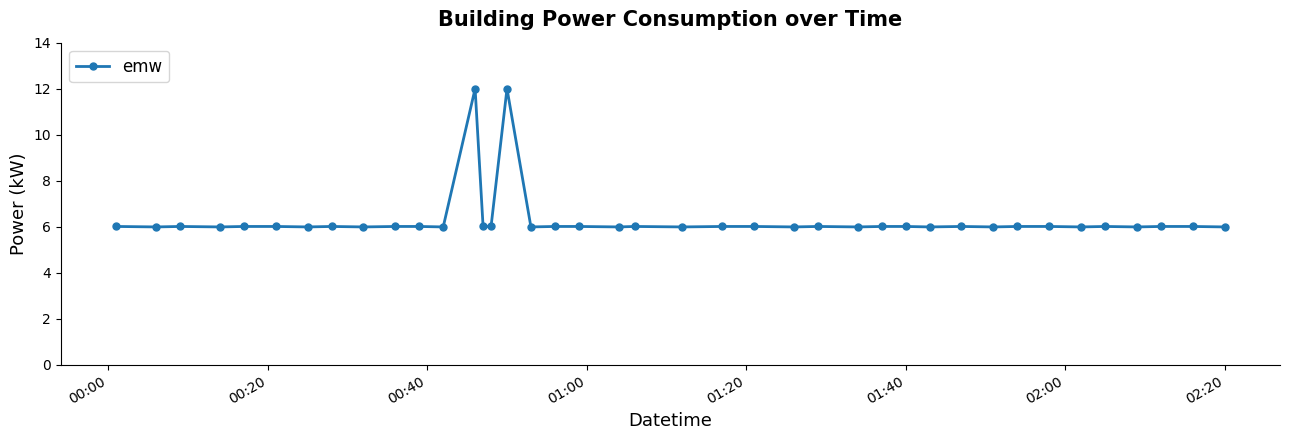

Reading left to right, transcribe all the data shown in this chart.

6.0	6.0	6.0	6.0	6.0	6.0	6.0	6.0	6.0	6.0	6.0	6.0	12.0	6.0	6.0	12.0	6.0	6.0	6.0	6.0	6.0	6.0	6.0	6.0	6.0	6.0	6.0	6.0	6.0	6.0	6.0	6.0	6.0	6.0	6.0	6.0	6.0	6.0	6.0	6.0